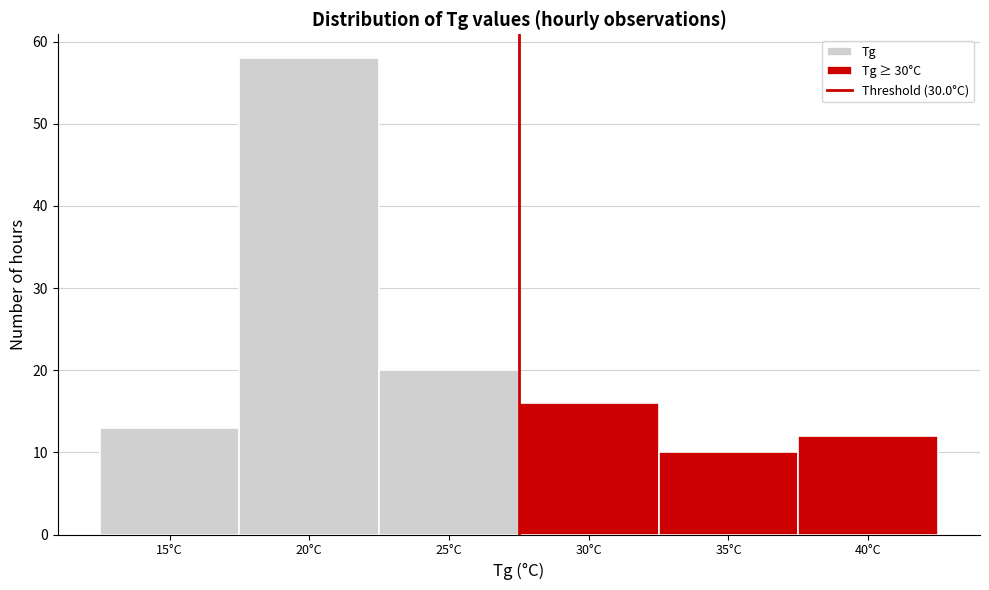

Reading left to right, extract all data points from this chart.

15°C=13	20°C=58	25°C=20	30°C=16	35°C=10	40°C=12